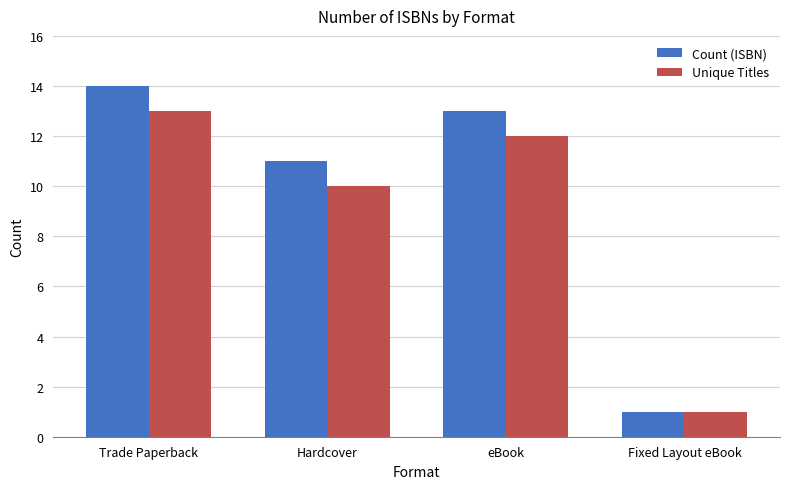

The value of Unique Titles at eBook is 16. True or false?

False